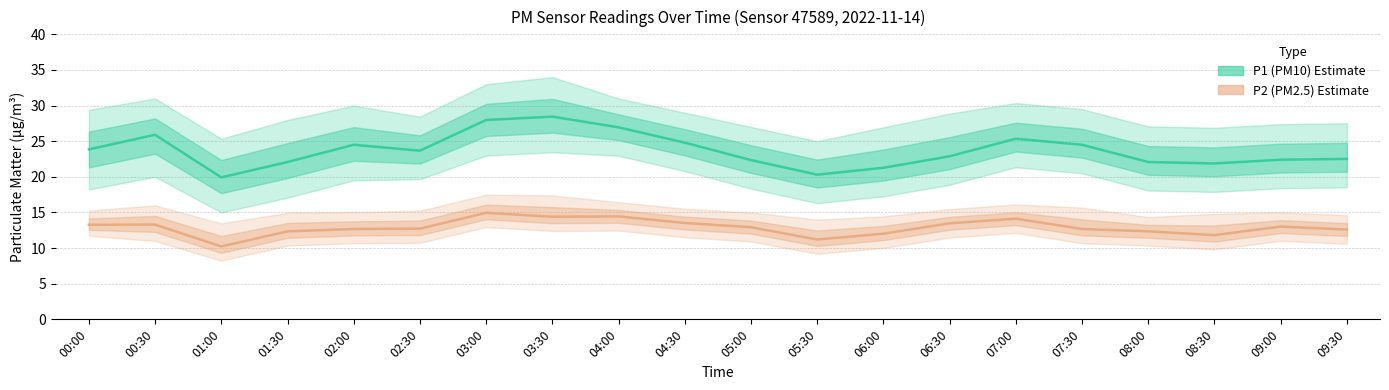

List the series in order of their overall mean, highest first.

P1 (PM10), P2 (PM2.5)